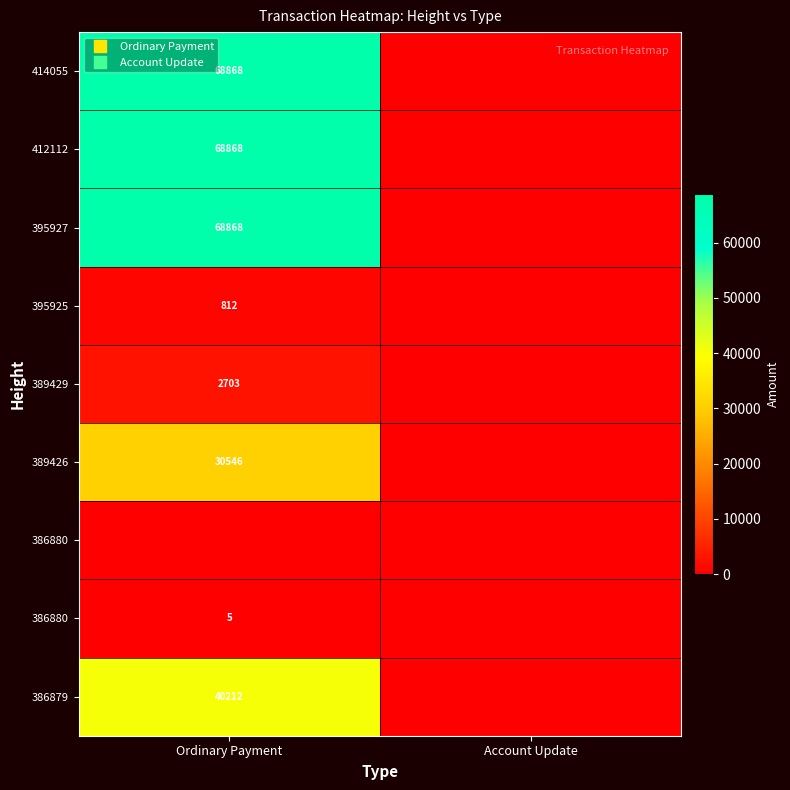

Which label corresponds to the smallest value in the chart?

Account Update